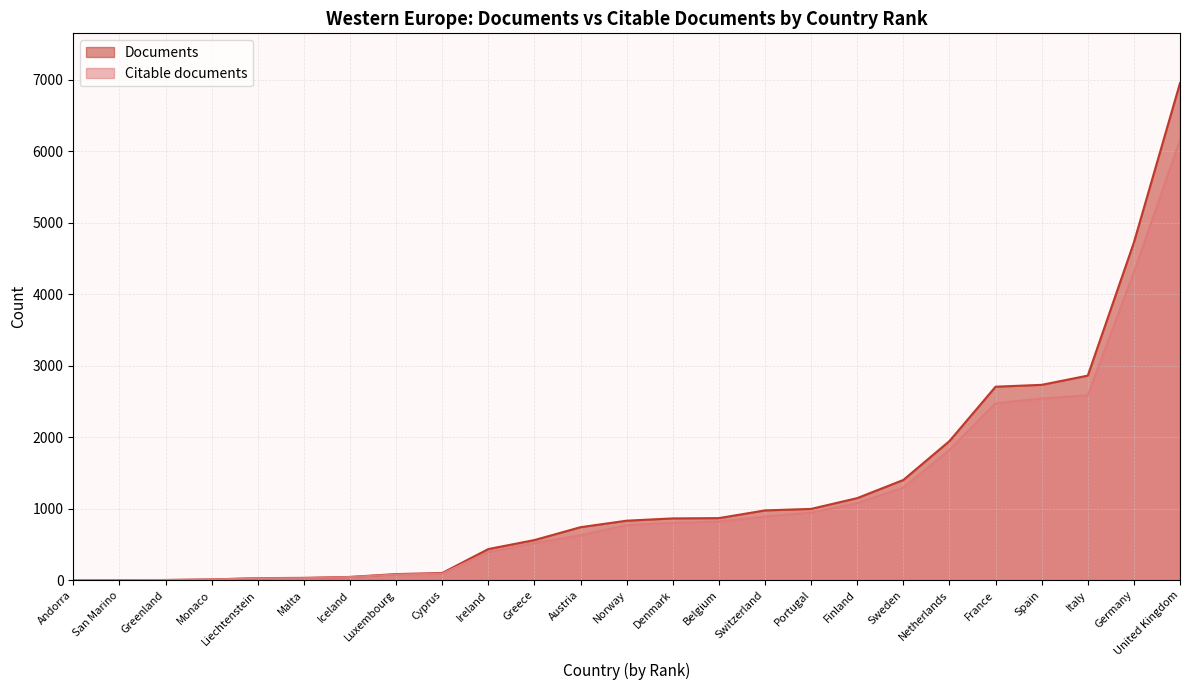

True or false: Documents and Citable documents intersect in this chart.

False